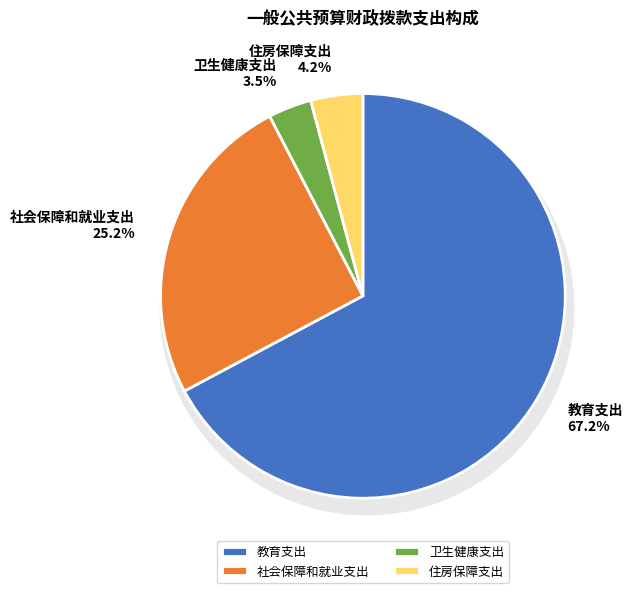

Count the number of slices in the pie.

4